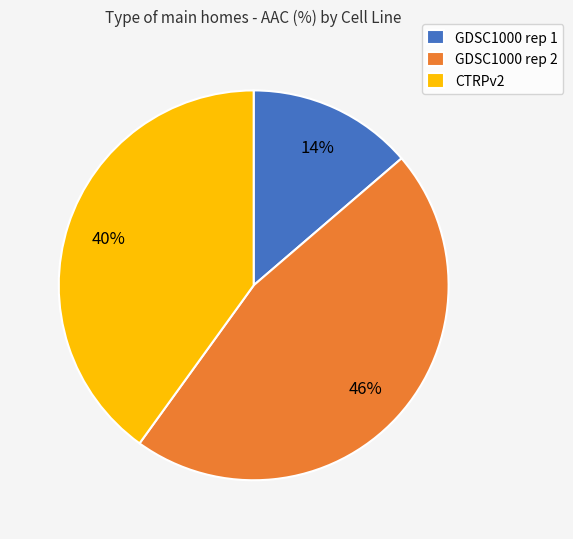

What is the smallest slice in the pie chart?

GDSC1000 rep 1